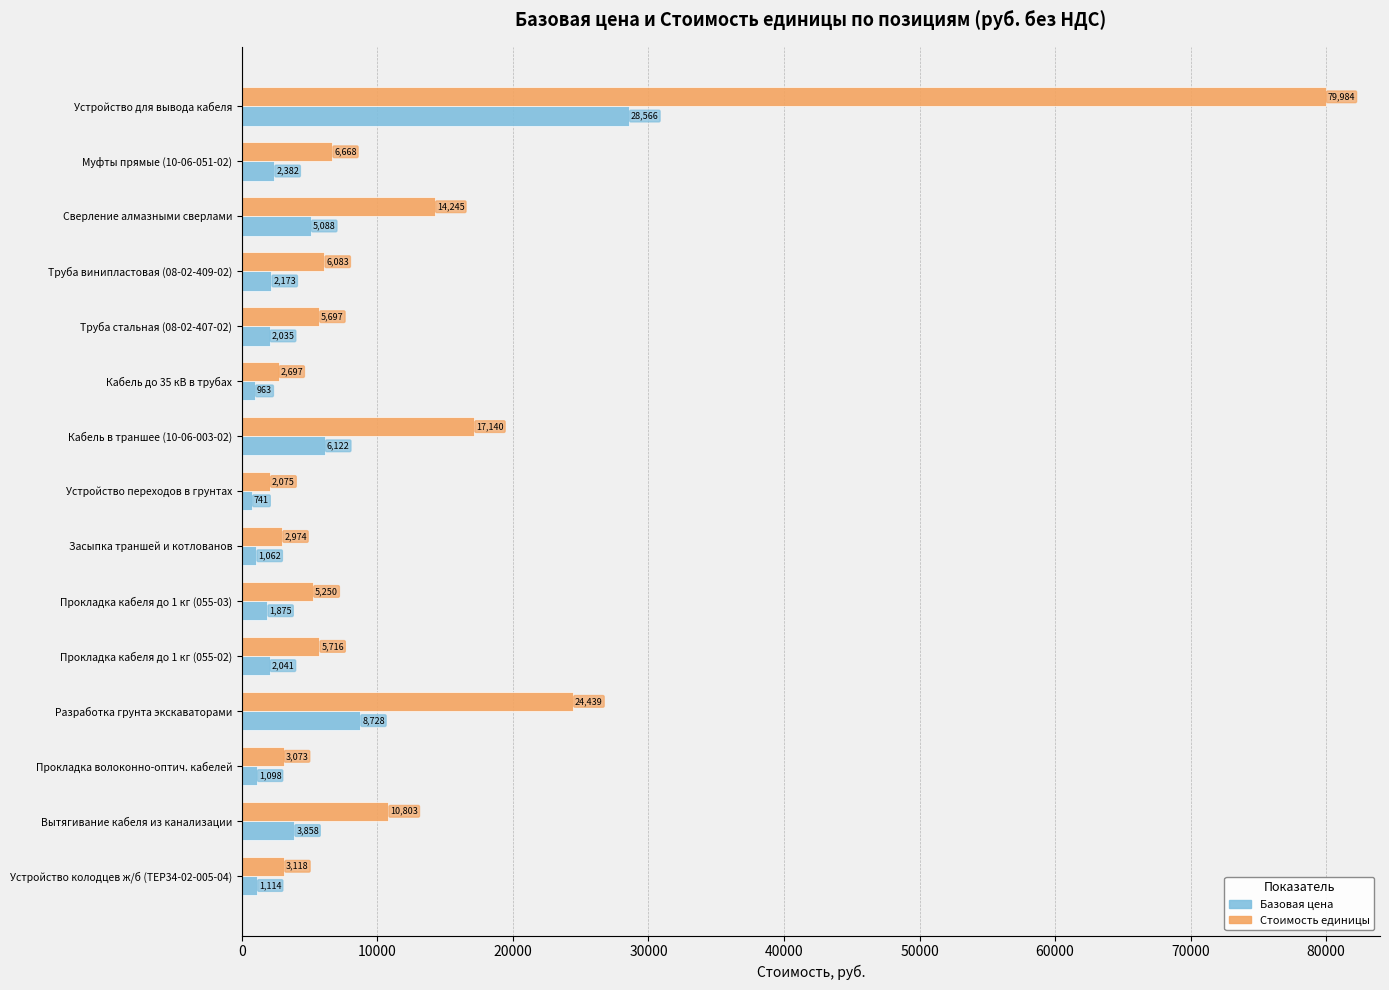

True or false: Базовая цена has a value of 6121.6 at Кабель в траншее (10-06-003-02).

True